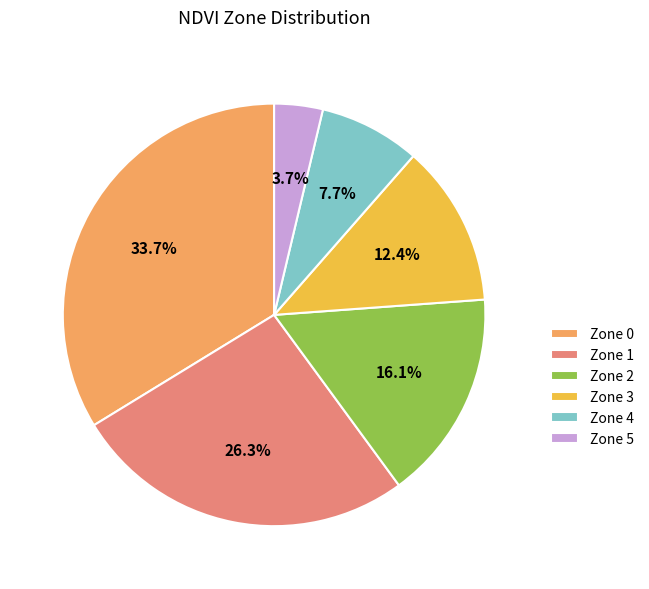

What percentage is the Zone 4 slice, to the nearest percent?

8%